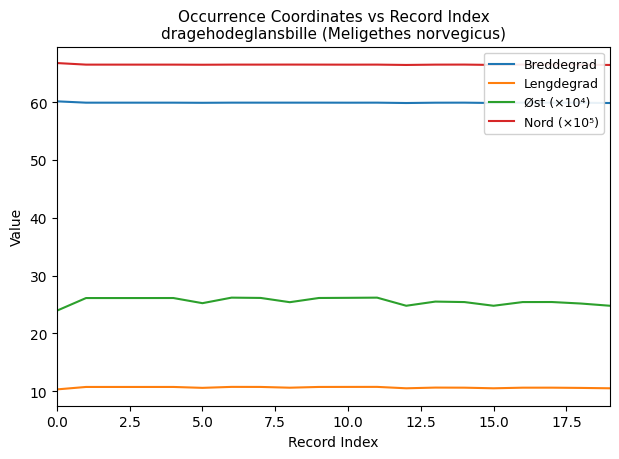

Which series has the largest total across all categories?

Nord (×10⁵)